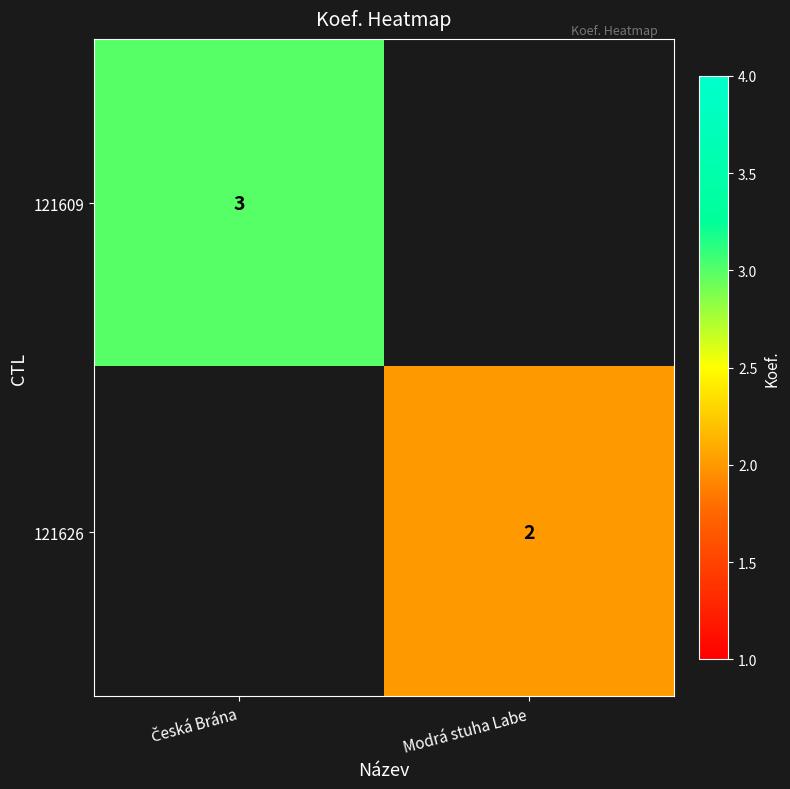

At how many categories does at least one series exceed 2?

1